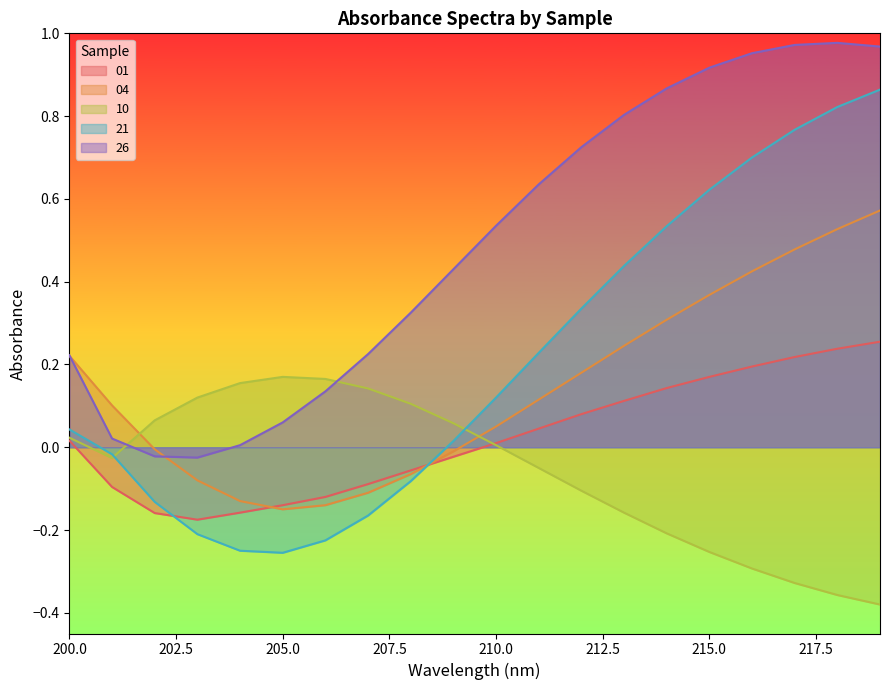

What is the smallest value displayed?

-0.4